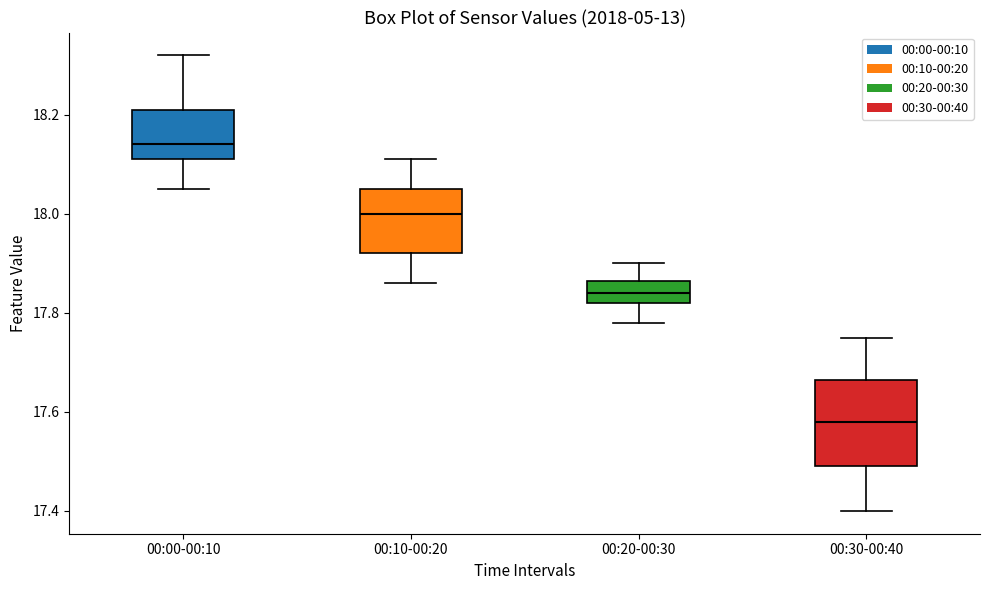

Reading left to right, read every box against the y-axis: the position of its median line, the range the box covers, and the ends of its whiskers. The values are not printed on the chart, so give them approximately, as read against the axis.

00:00-00:10: median 18.14, box 18.12 to 18.22, whiskers 18.06 to 18.32
00:10-00:20: median 18.00, box 17.92 to 18.06, whiskers 17.86 to 18.12
00:20-00:30: median 17.84, box 17.82 to 17.86, whiskers 17.78 to 17.90
00:30-00:40: median 17.58, box 17.50 to 17.66, whiskers 17.40 to 17.76